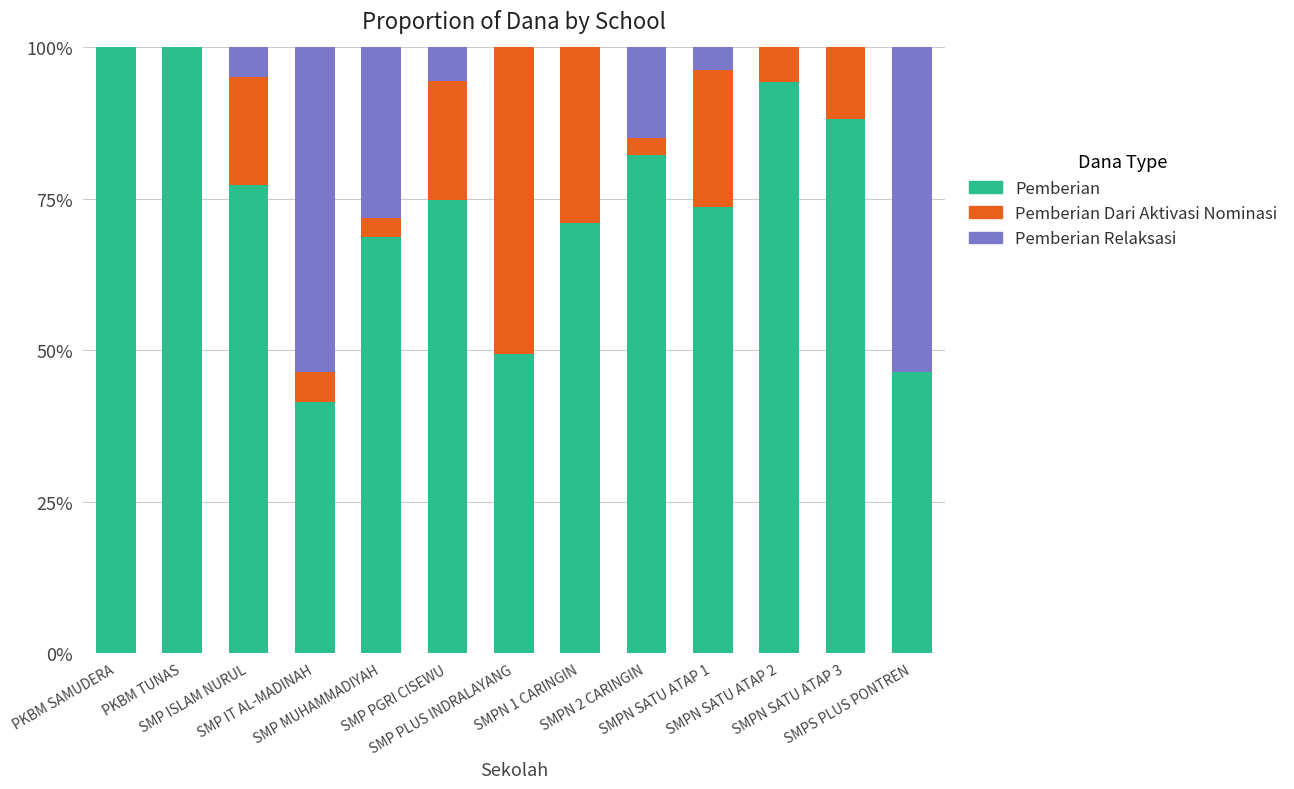

What is the maximum value for Pemberian?

100.0